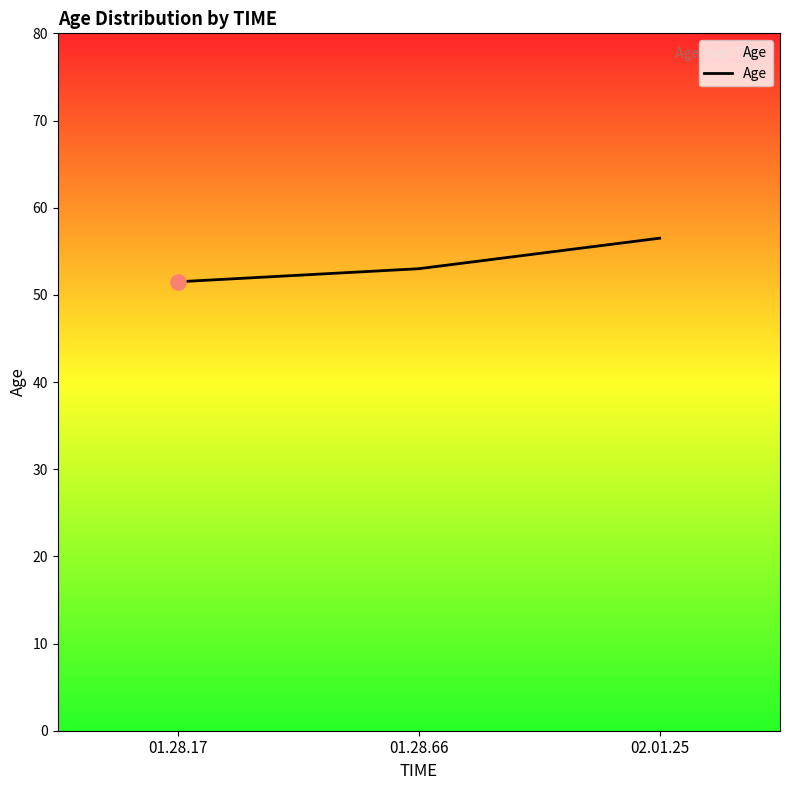

What is the change in value from 01.28.17 to 01.28.66?

+1.5